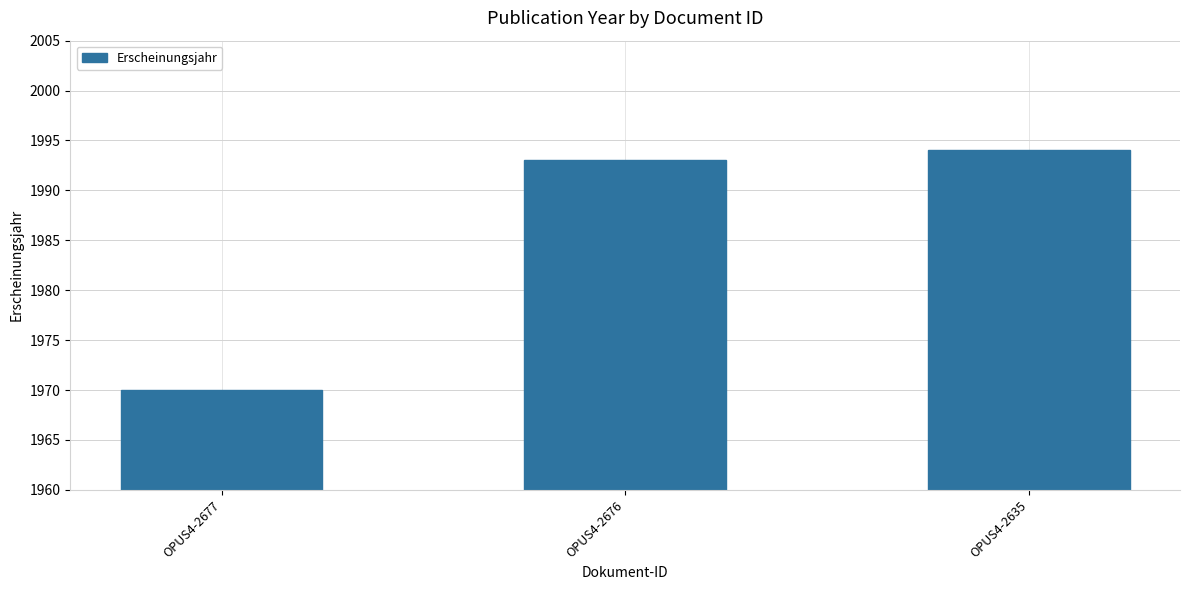

What is the sum of all values?

5957